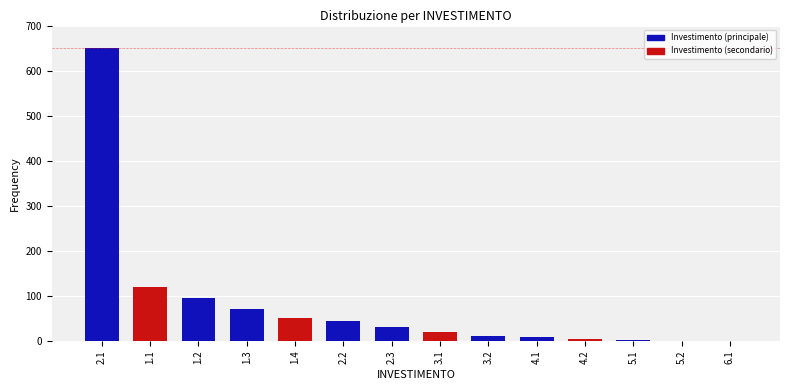

The value at 2.1 is 650. True or false?

True